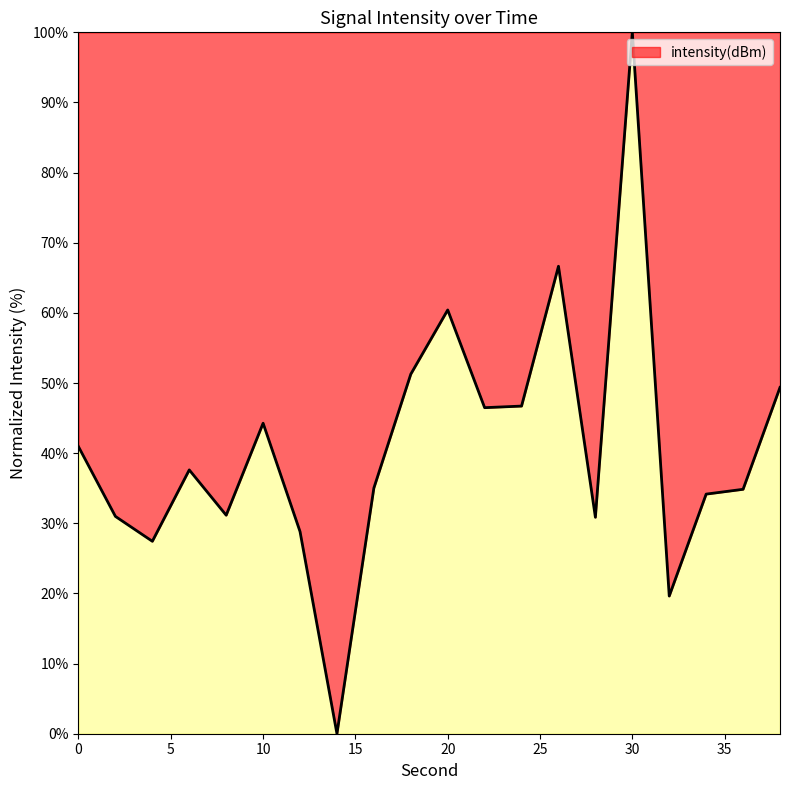

What is the greatest value displayed?

100.0